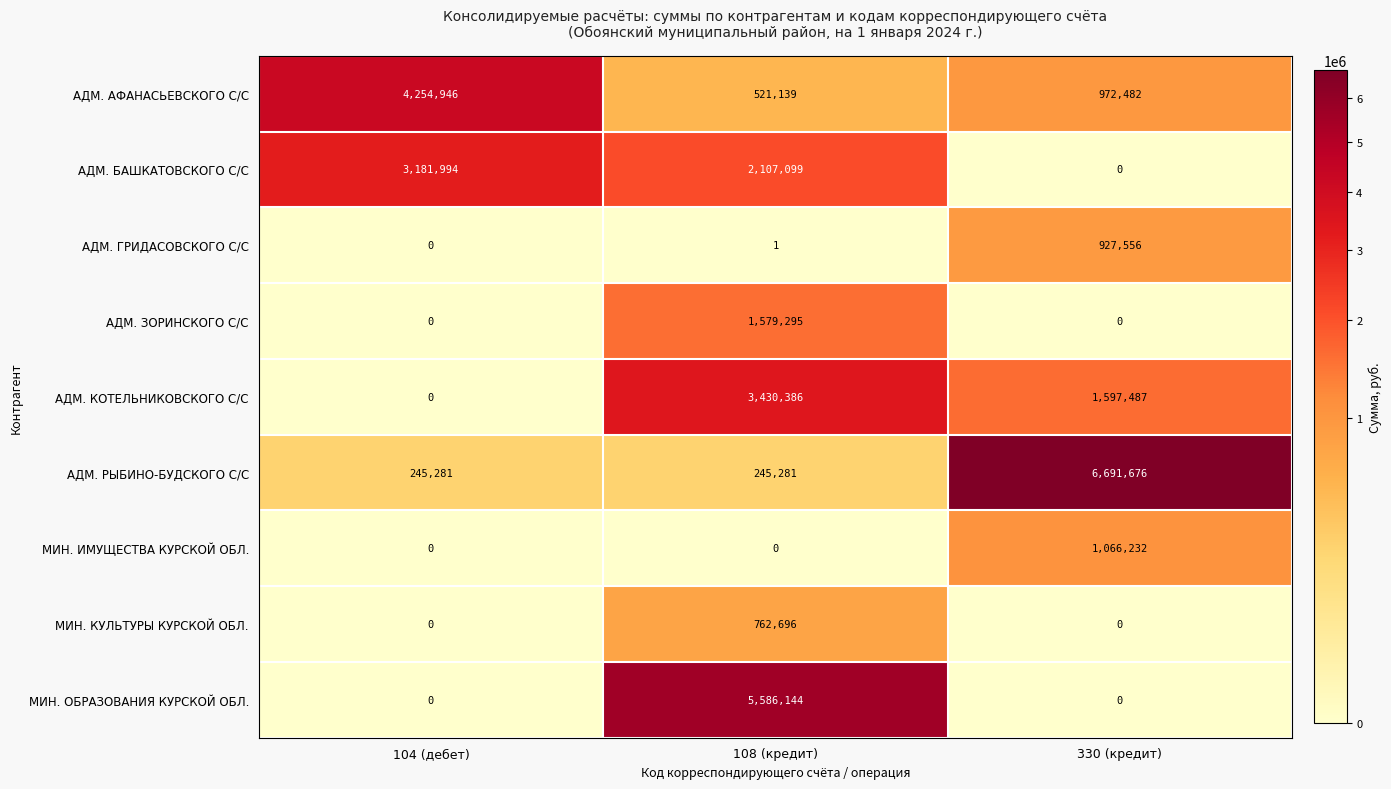

Reading right to left, what are all the values shown in this chart?

АДМ. АФАНАСЬЕВСКОГО С/С: 330 (кредит)=972482	108 (кредит)=521139	104 (дебет)=4254946
АДМ. БАШКАТОВСКОГО С/С: 330 (кредит)=0	108 (кредит)=2107099	104 (дебет)=3181994
АДМ. ГРИДАСОВСКОГО С/С: 330 (кредит)=927556	108 (кредит)=1	104 (дебет)=0
АДМ. ЗОРИНСКОГО С/С: 330 (кредит)=0	108 (кредит)=1579295	104 (дебет)=0
АДМ. КОТЕЛЬНИКОВСКОГО С/С: 330 (кредит)=1597487	108 (кредит)=3430386	104 (дебет)=0
АДМ. РЫБИНО-БУДСКОГО С/С: 330 (кредит)=6691676	108 (кредит)=245281	104 (дебет)=245281
МИН. ИМУЩЕСТВА КУРСКОЙ ОБЛ.: 330 (кредит)=1066232	108 (кредит)=0	104 (дебет)=0
МИН. КУЛЬТУРЫ КУРСКОЙ ОБЛ.: 330 (кредит)=0	108 (кредит)=762696	104 (дебет)=0
МИН. ОБРАЗОВАНИЯ КУРСКОЙ ОБЛ.: 330 (кредит)=0	108 (кредит)=5586144	104 (дебет)=0